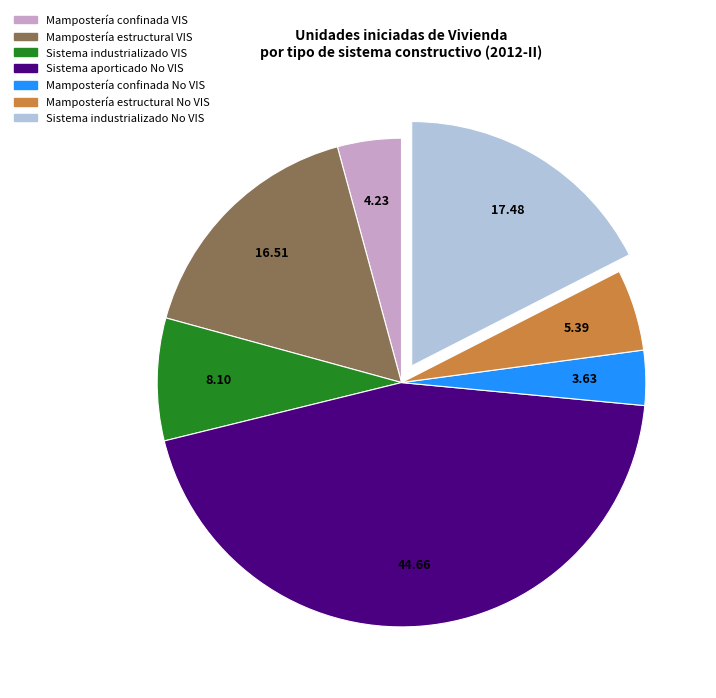

Between Mampostería estructural No VIS and Mampostería confinada VIS, which is larger?

Mampostería estructural No VIS